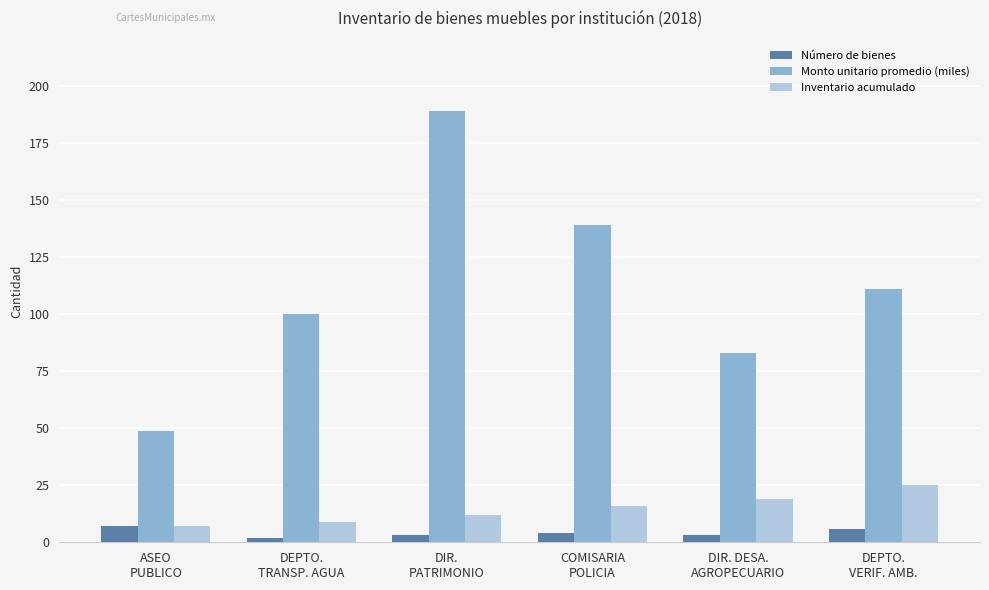

Reading left to right, what are all the values shown in this chart?

Número de bienes: ASEO
PUBLICO=7	DEPTO.
TRANSP. AGUA=2	DIR.
PATRIMONIO=3	COMISARIA
POLICIA=4	DIR. DESA.
AGROPECUARIO=3	DEPTO.
VERIF. AMB.=6
Monto unitario promedio (miles): ASEO
PUBLICO=49	DEPTO.
TRANSP. AGUA=100	DIR.
PATRIMONIO=189	COMISARIA
POLICIA=139	DIR. DESA.
AGROPECUARIO=83	DEPTO.
VERIF. AMB.=111
Inventario acumulado: ASEO
PUBLICO=7	DEPTO.
TRANSP. AGUA=9	DIR.
PATRIMONIO=12	COMISARIA
POLICIA=16	DIR. DESA.
AGROPECUARIO=19	DEPTO.
VERIF. AMB.=25